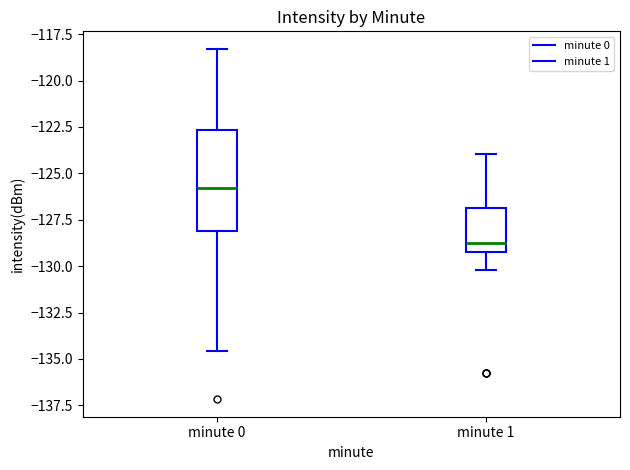

Comparing the boxes themselves (not the whiskers), which one is the tallest?

minute 0